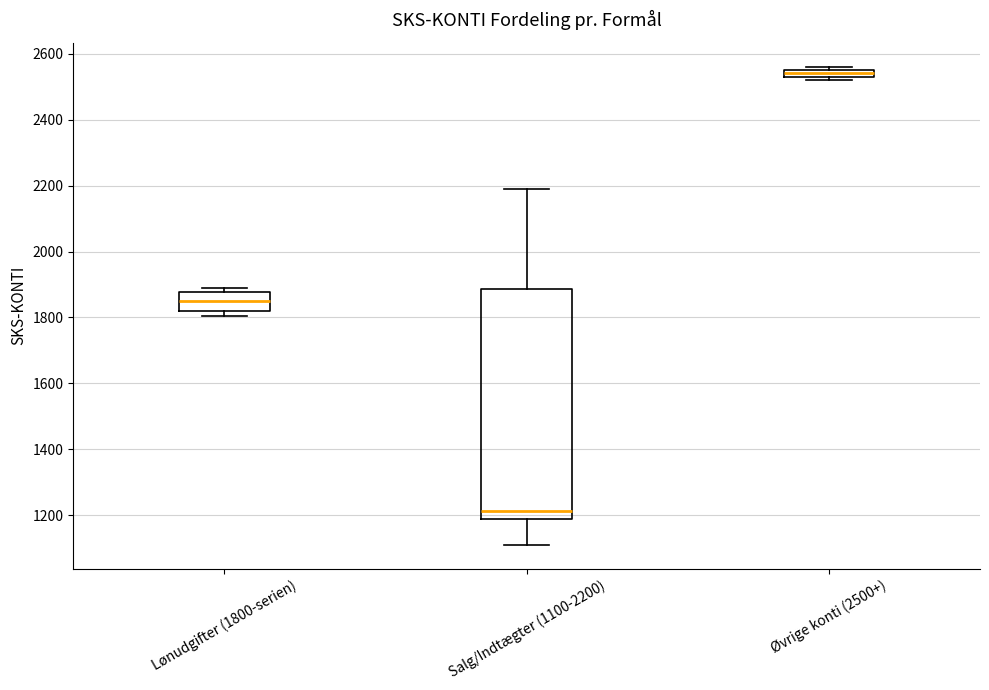

Comparing the boxes themselves (not the whiskers), which one is the tallest?

Salg/Indtægter (1100-2200)